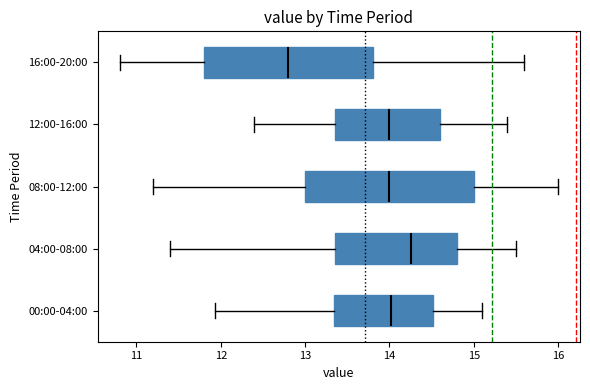

Reading bottom to top, read every box against the x-axis: the position of its median line, the range the box covers, and the ends of its whiskers. The values are not printed on the chart, so give them approximately, as read against the axis.

00:00-04:00: median 14.0, box 13.3 to 14.5, whiskers 11.9 to 15.1
04:00-08:00: median 14.3, box 13.4 to 14.8, whiskers 11.4 to 15.5
08:00-12:00: median 14.0, box 13.0 to 15.0, whiskers 11.2 to 16.0
12:00-16:00: median 14.0, box 13.4 to 14.6, whiskers 12.4 to 15.4
16:00-20:00: median 12.8, box 11.8 to 13.8, whiskers 10.8 to 15.6